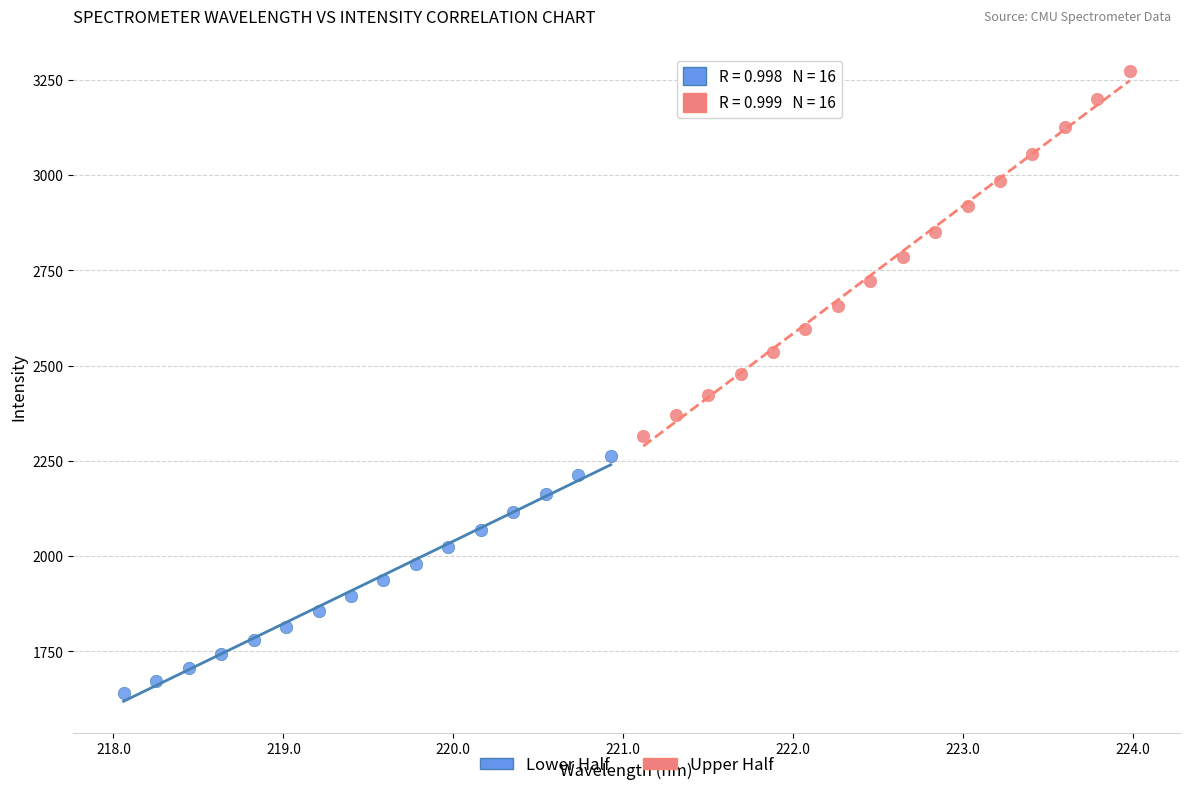

What are all the series names shown in the legend?

Lower Half, Upper Half